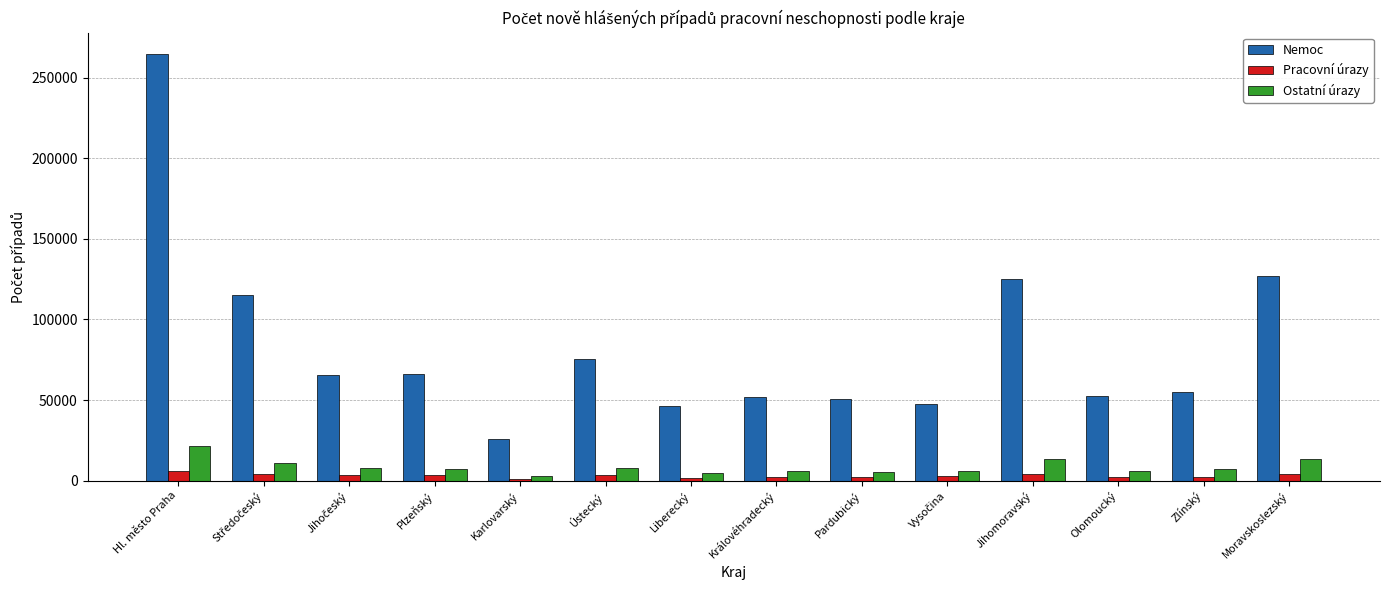

The Nemoc series shows 126839 at Moravskoslezský. True or false?

True